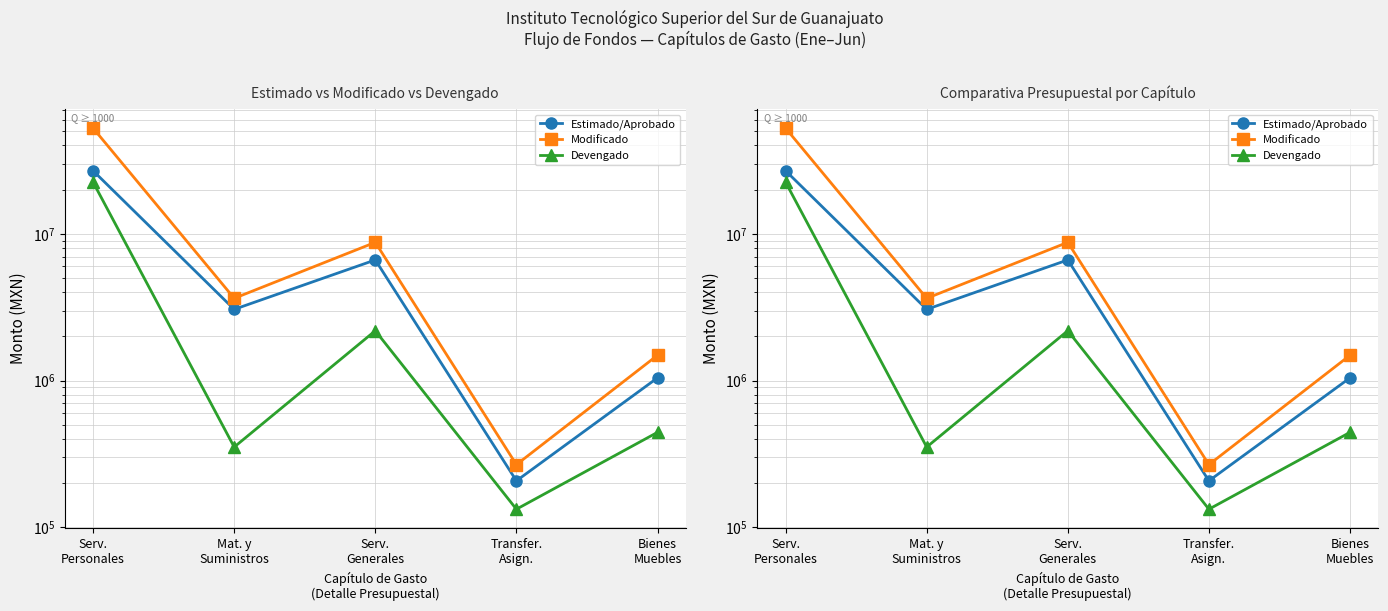

Rank the series by their maximum value, from lowest to highest.

Devengado, Estimado/Aprobado, Modificado